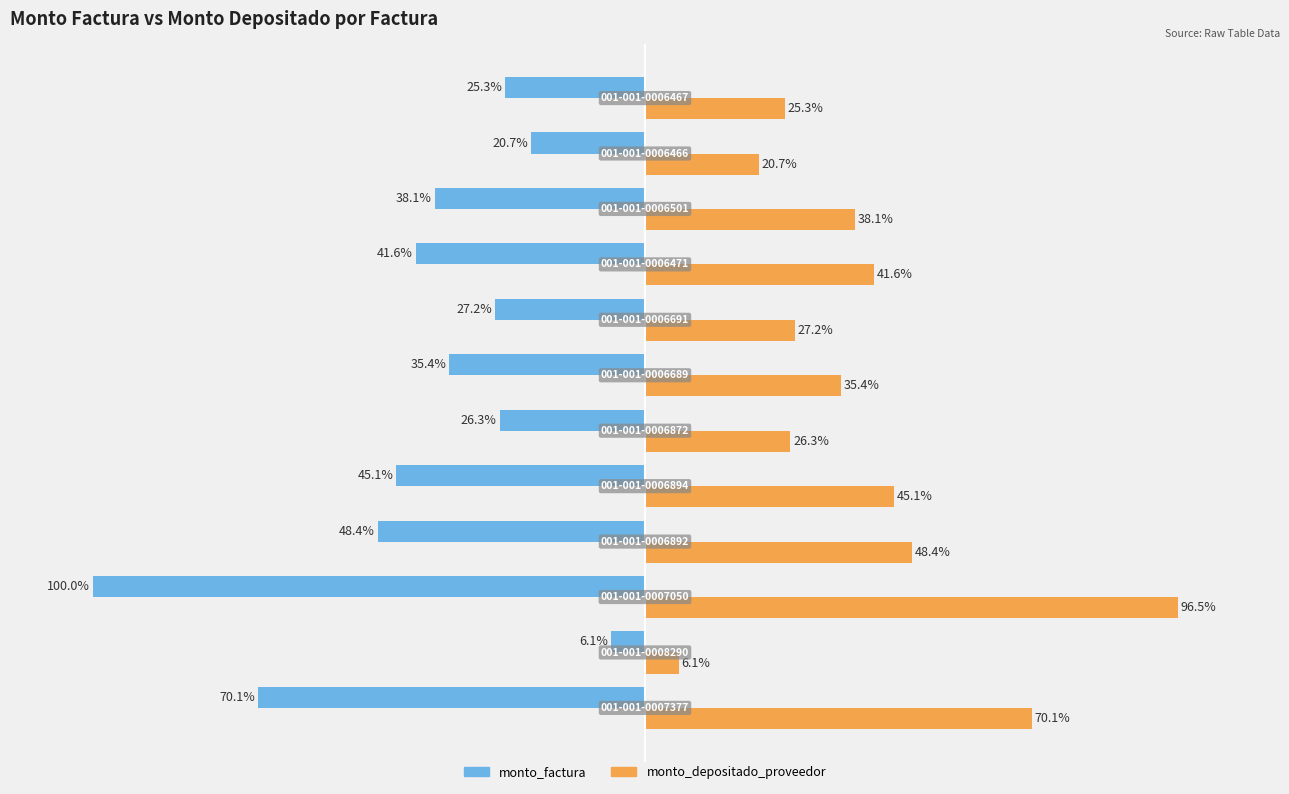

List the series in order of their overall mean, highest first.

monto_depositado_proveedor, monto_factura